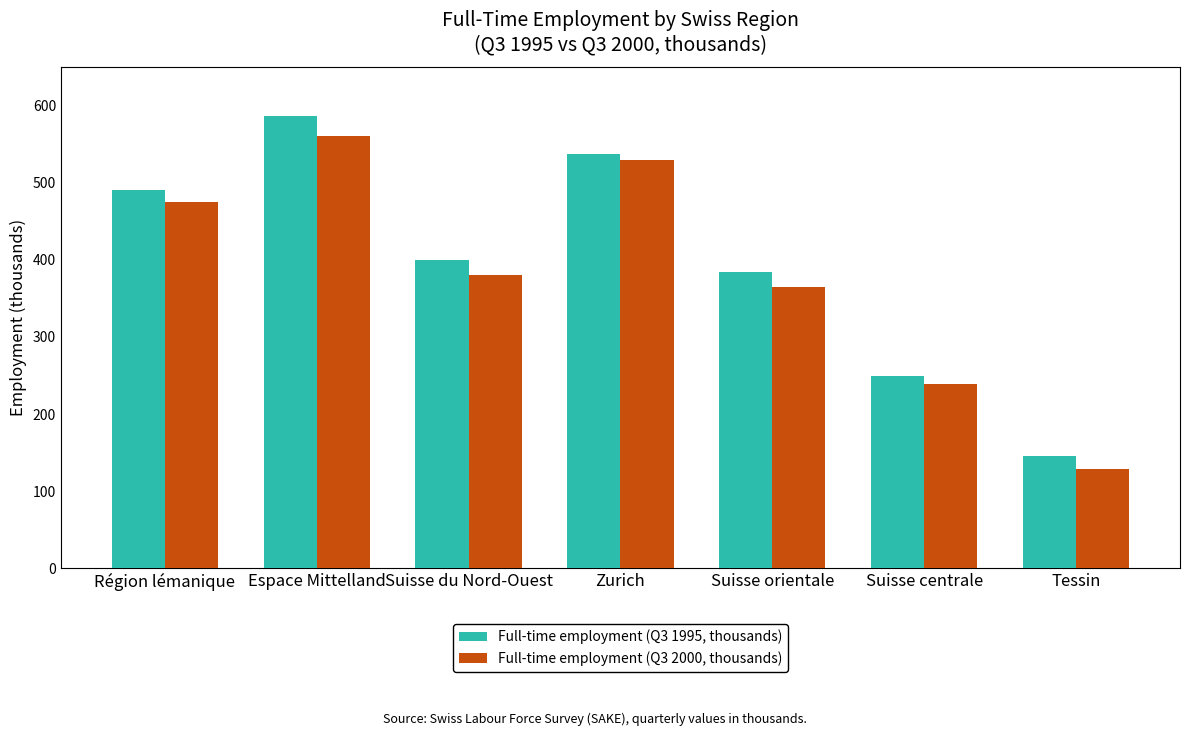

What are all the series names shown in the legend?

Full-time employment (Q3 1995, thousands), Full-time employment (Q3 2000, thousands)